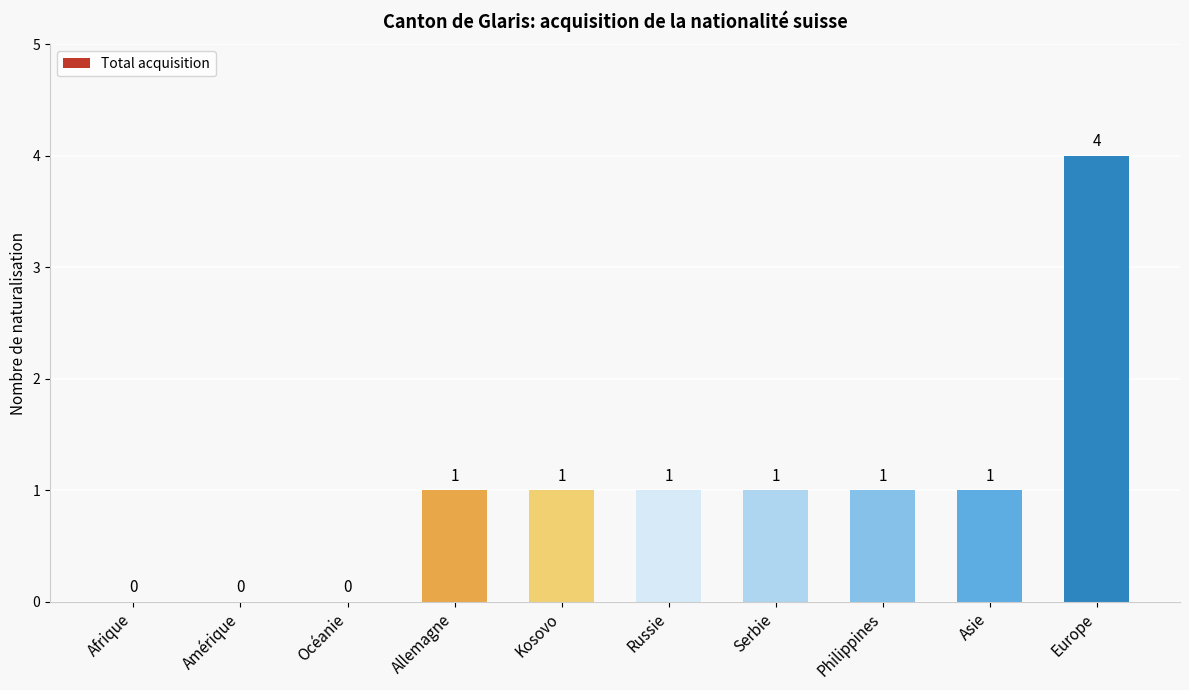

The chart shows a value of 0 at Russie. True or false?

False